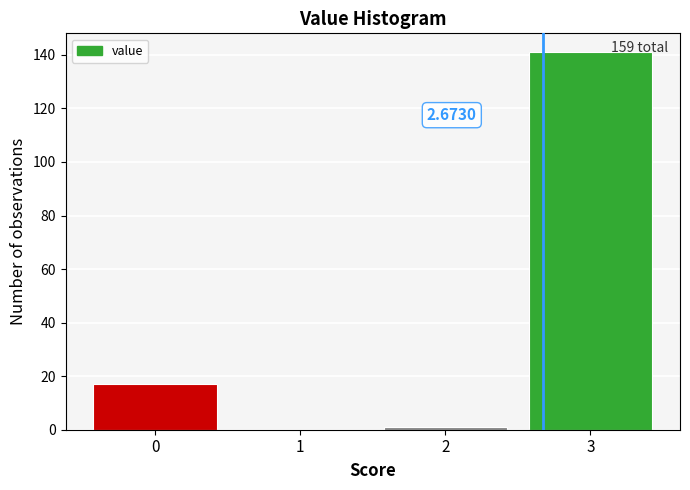

Which range on the x-axis has the tallest bar?

2.5 to 3.5